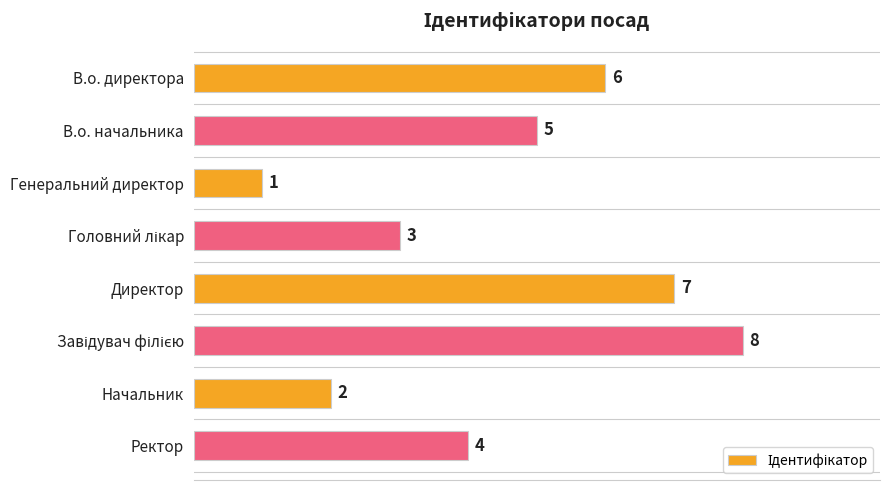

Reading top to bottom, transcribe all the data shown in this chart.

6	5	1	3	7	8	2	4